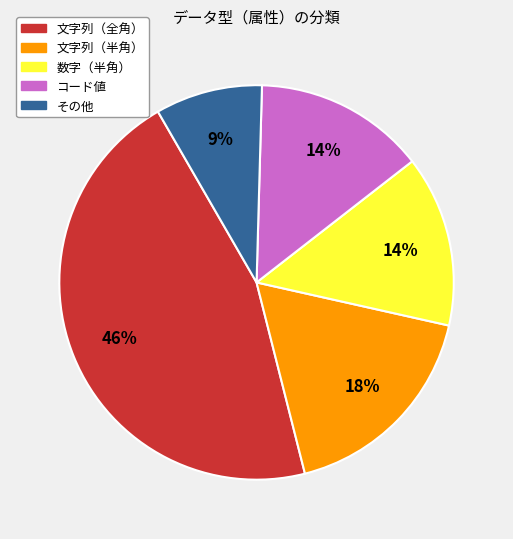

How many slices are in this pie chart?

5